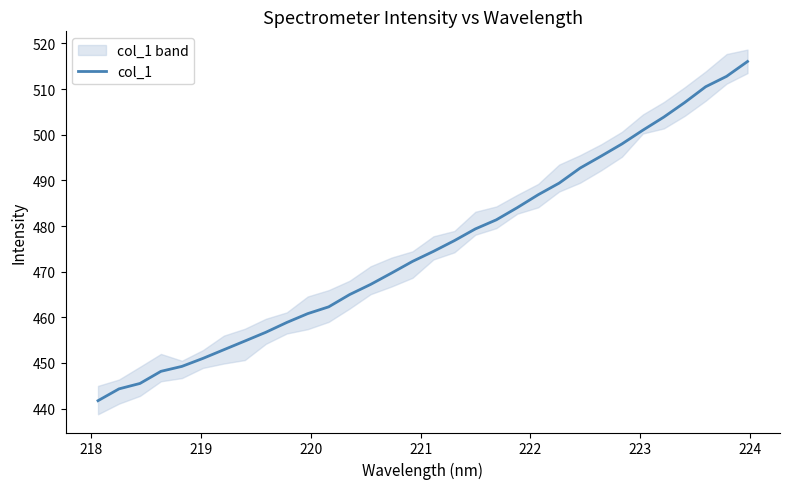

Reading left to right, list all the values displayed in this chart.

441.7	444.3	445.5	448.2	449.2	451.0	452.9	454.8	456.7	458.9	460.8	462.3	465.0	467.2	469.7	472.2	474.4	476.8	479.4	481.4	484.0	486.9	489.4	492.7	495.3	498.0	501.0	503.9	507.1	510.5	512.8	516.0